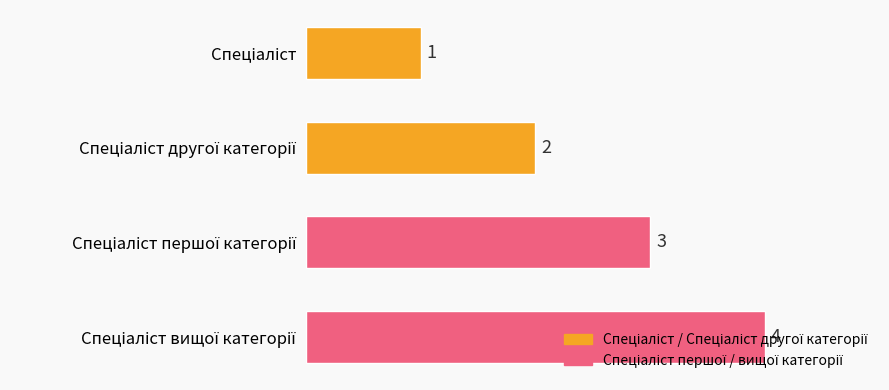

Count the values in the range 2 to 4.

3